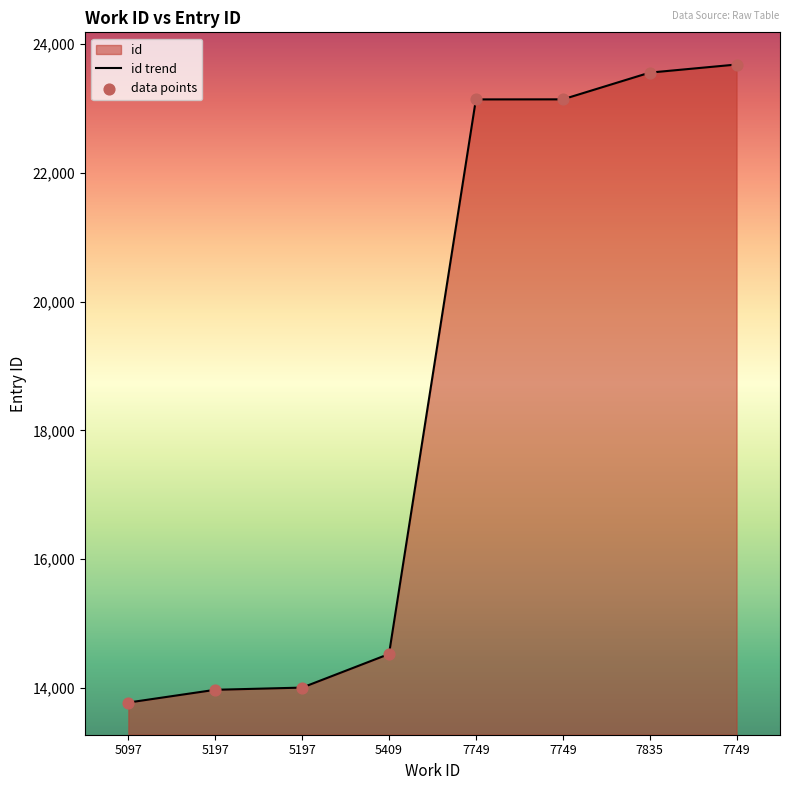

What is the total value across all series at 7749?

46284